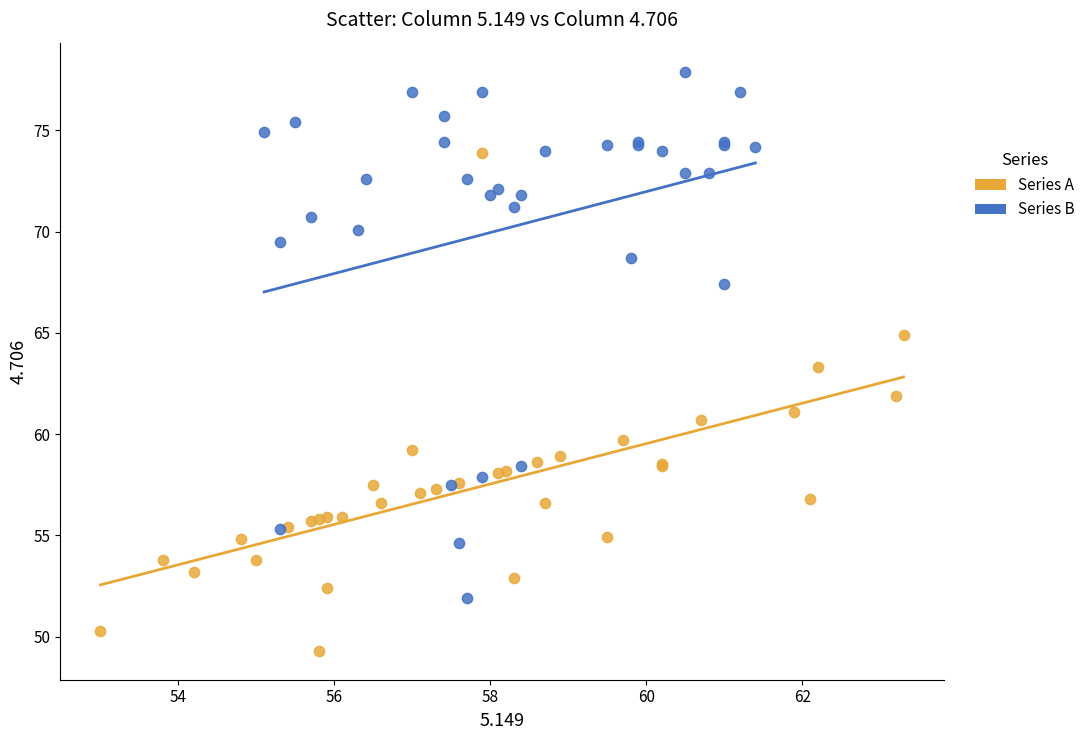

Which series has the largest Y range (max minus min)?

Series B